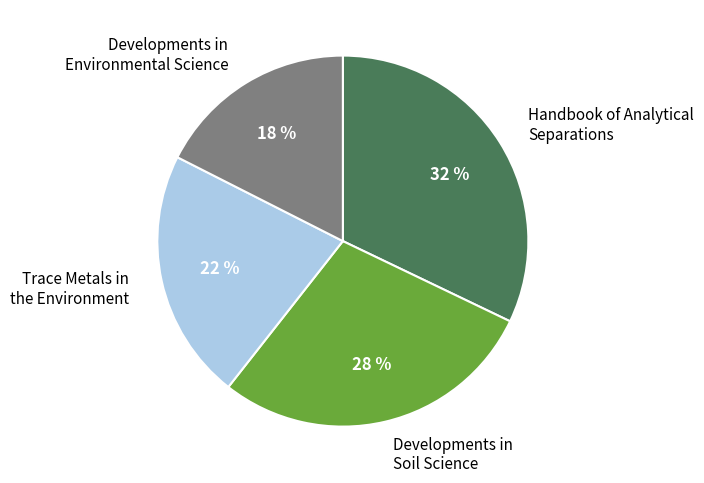

Which category has the smallest portion of the pie?

Developments in Environmental Science